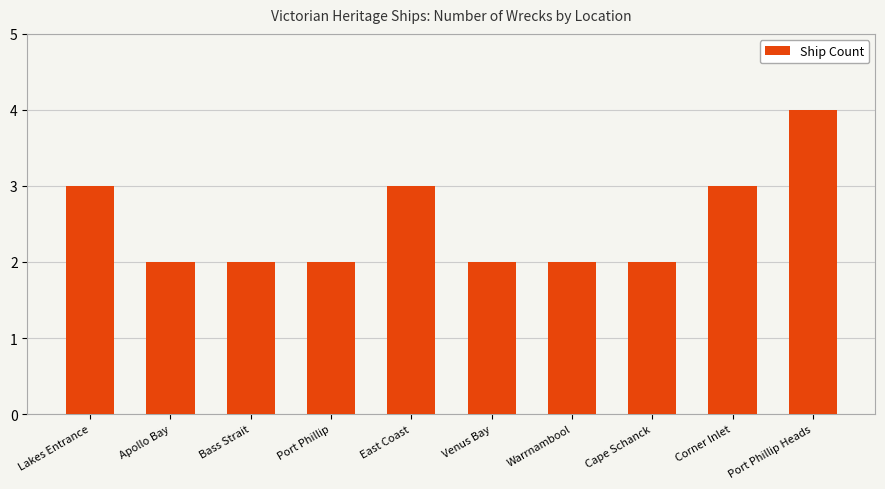

Reading right to left, extract all data points from this chart.

4	3	2	2	2	3	2	2	2	3